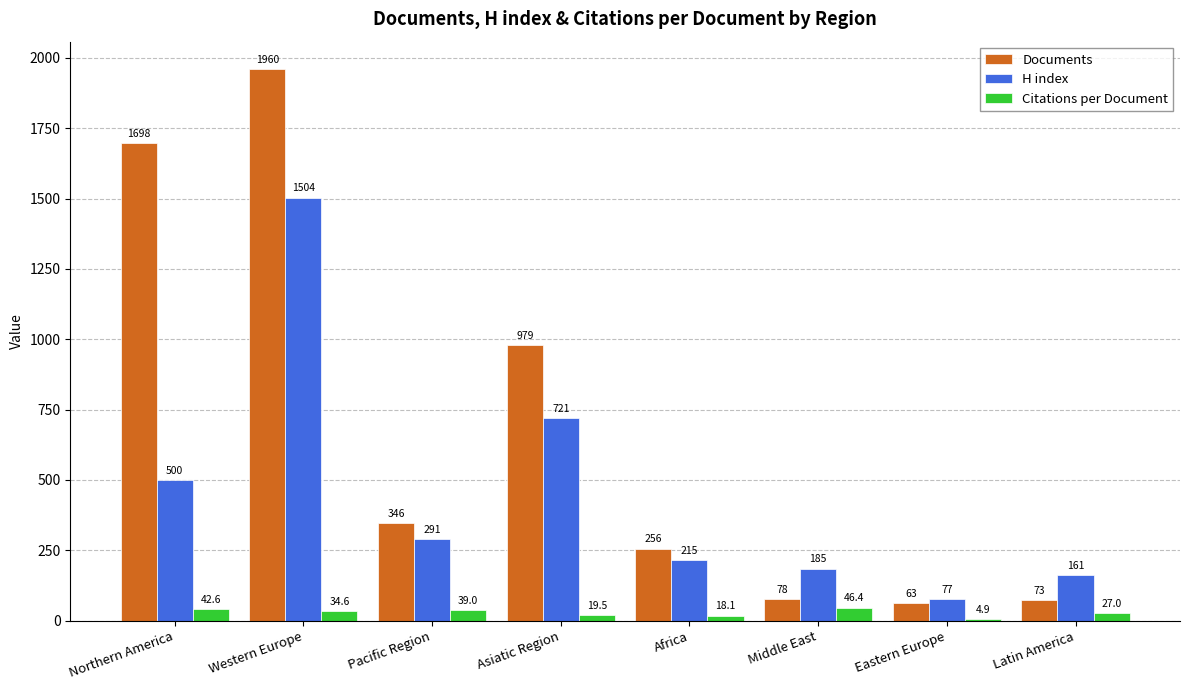

What is the greatest value displayed?

1960.0